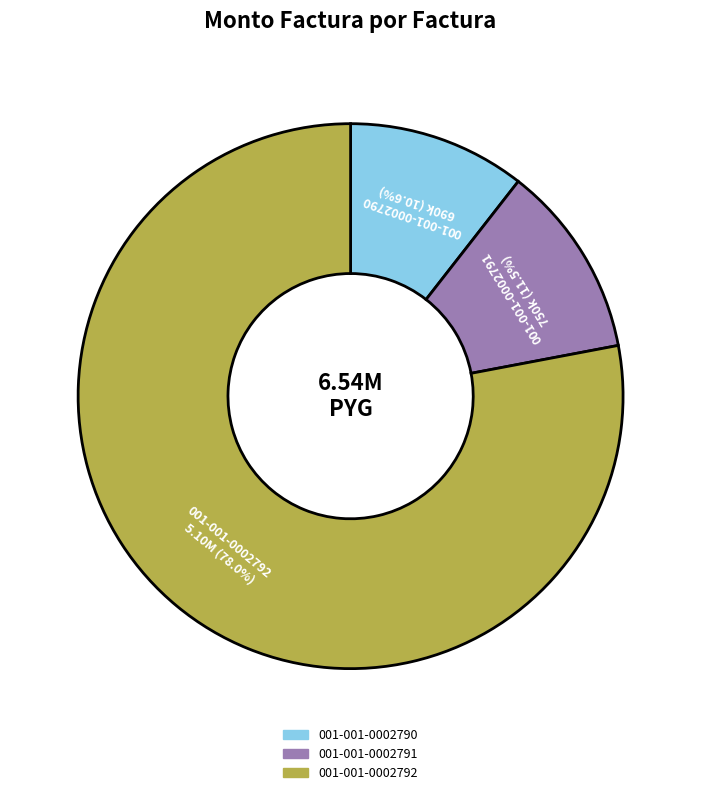

Is it true that 001-001-0002790 is 11% of the pie?

True